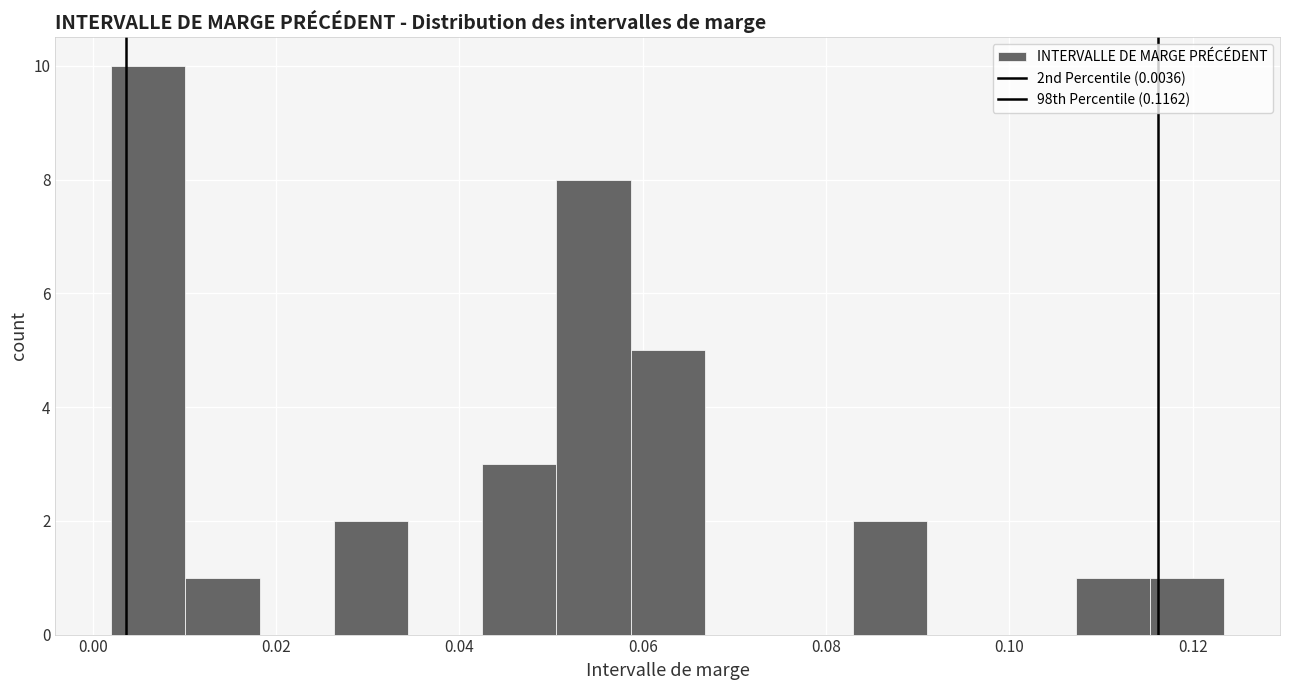

What is the height of the bar covering 0.116 to 0.124 on the x-axis? Neither the bar edges nor the heights are printed on the chart, so give them approximately, as read against the axes.

1